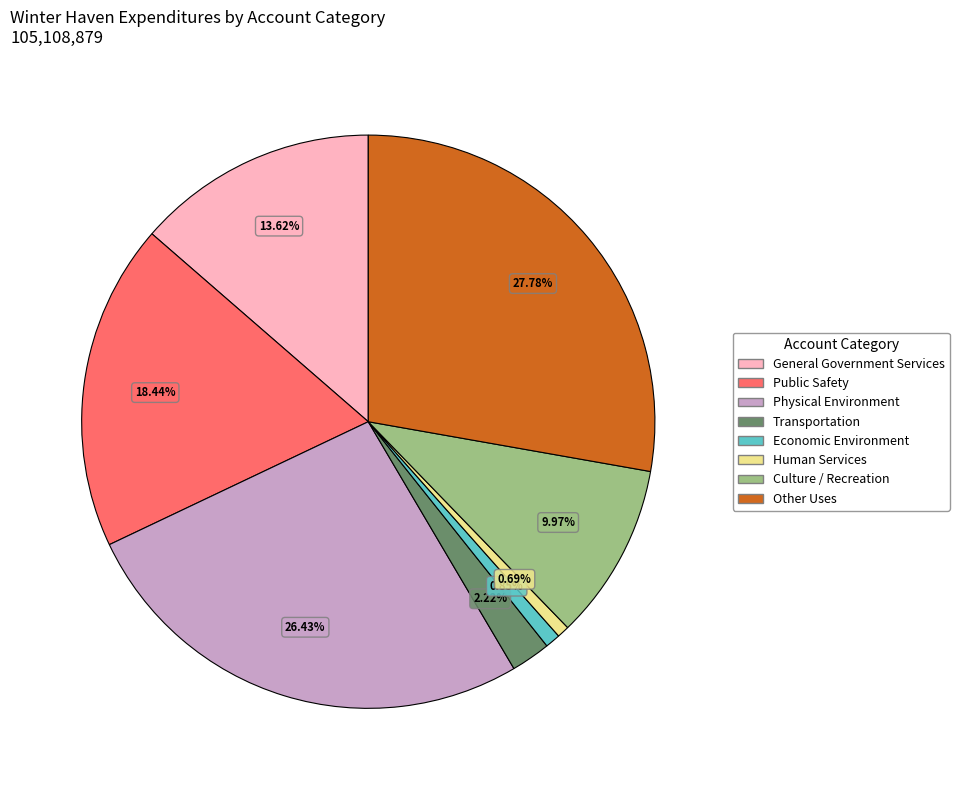

True or false: Culture / Recreation accounts for 10% of the total.

True